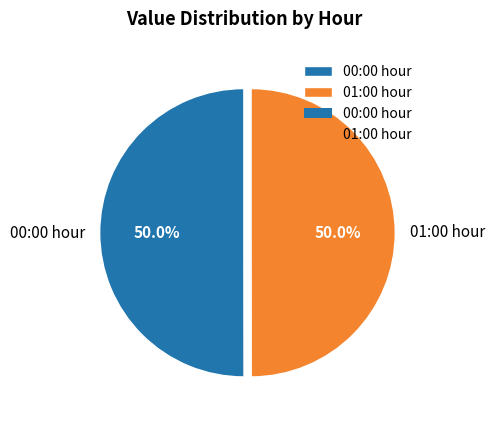

Do 01:00 hour and 00:00 hour together represent more than half of the pie?

Yes